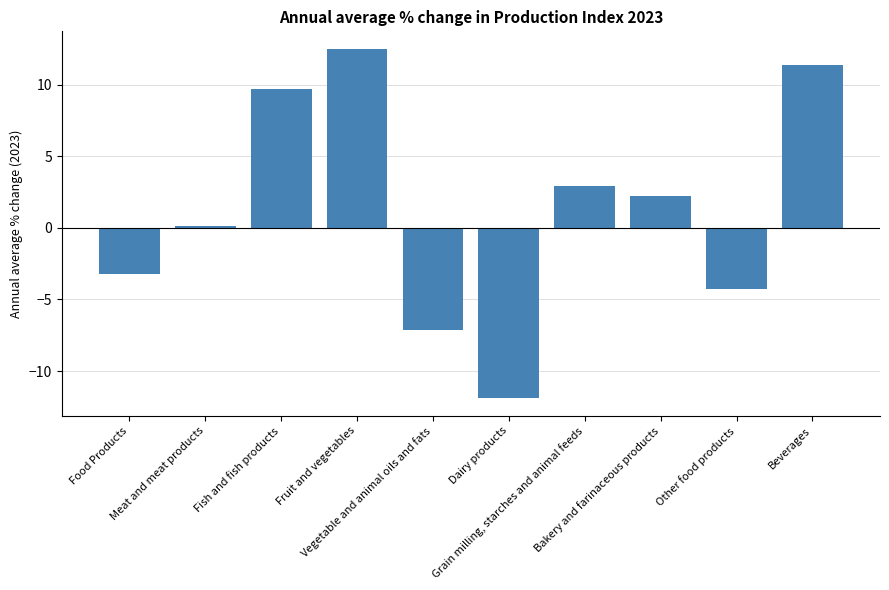

What is the average value?

1.2